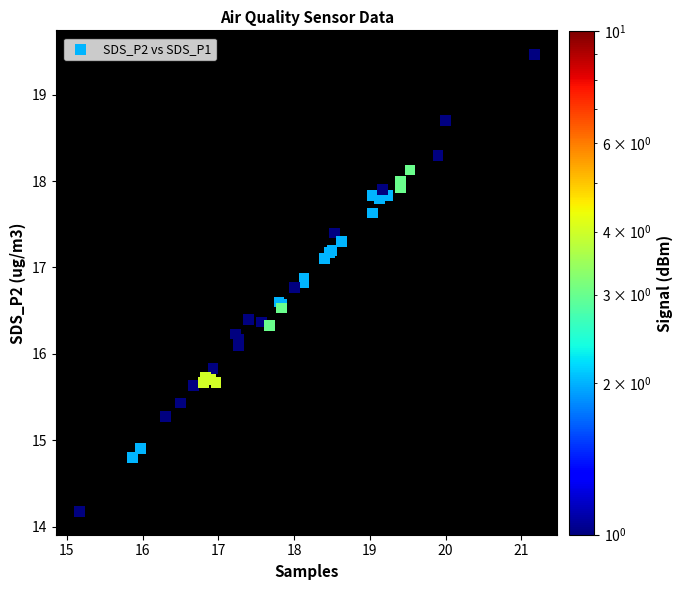

What Y value in the scatter plot is closest to 16?

16.1